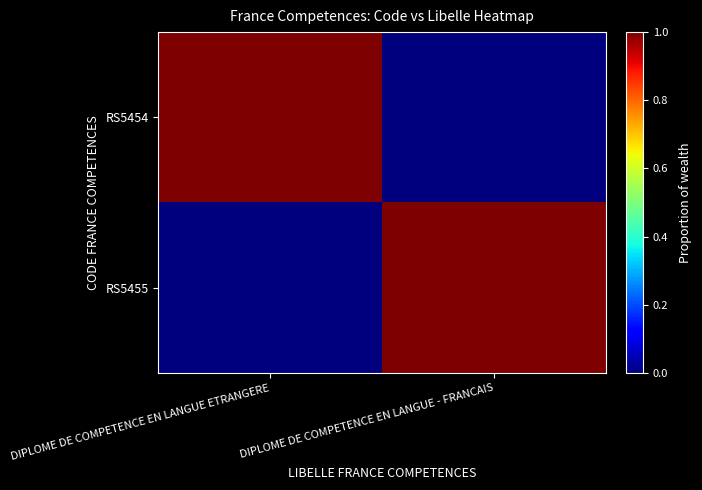

Reading left to right, extract all data points from this chart.

RS5454: DIPLOME DE COMPETENCE EN LANGUE ETRANGERE=1	DIPLOME DE COMPETENCE EN LANGUE - FRANCAIS=0
RS5455: DIPLOME DE COMPETENCE EN LANGUE ETRANGERE=0	DIPLOME DE COMPETENCE EN LANGUE - FRANCAIS=1